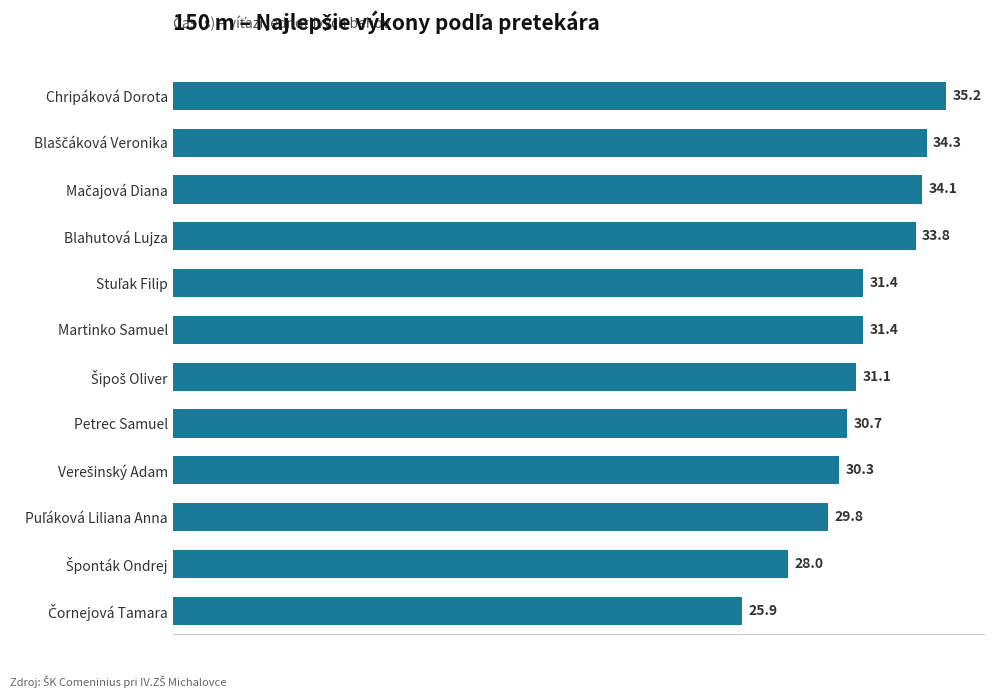

Reading bottom to top, extract all data points from this chart.

25.9	28.0	29.8	30.3	30.7	31.1	31.4	31.4	33.8	34.1	34.3	35.2